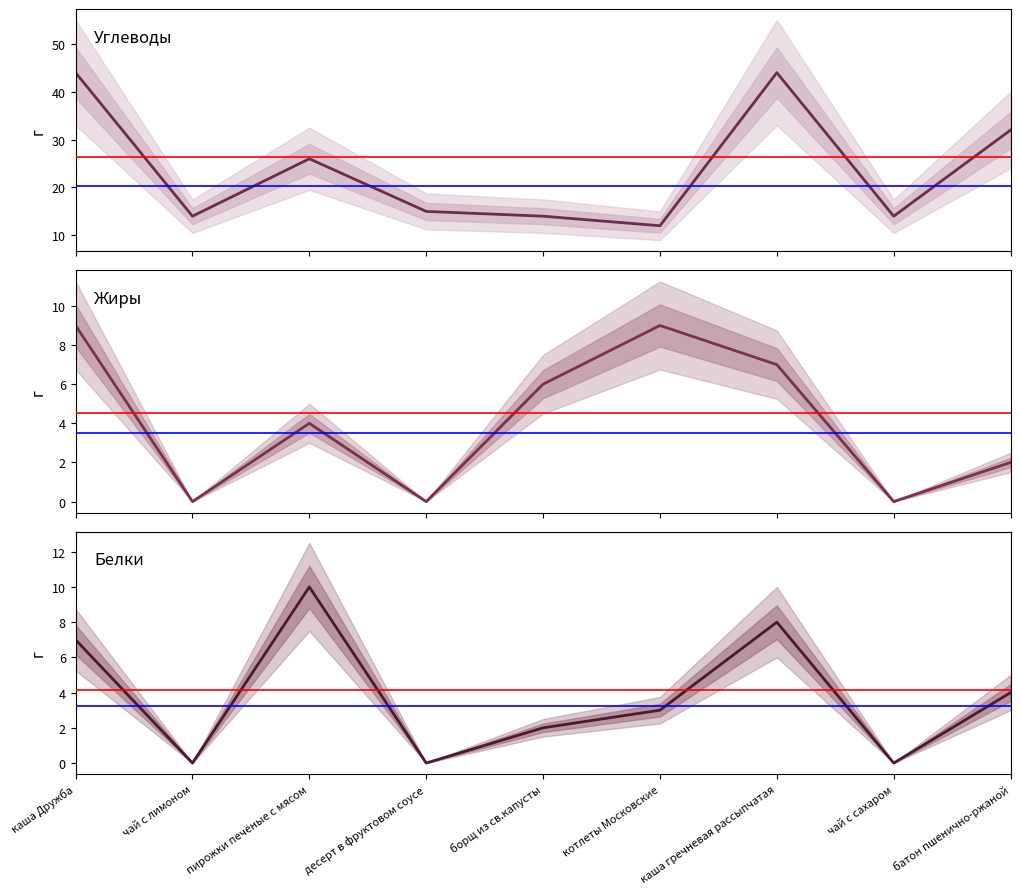

Which series has the widest spread of values?

Углеводы